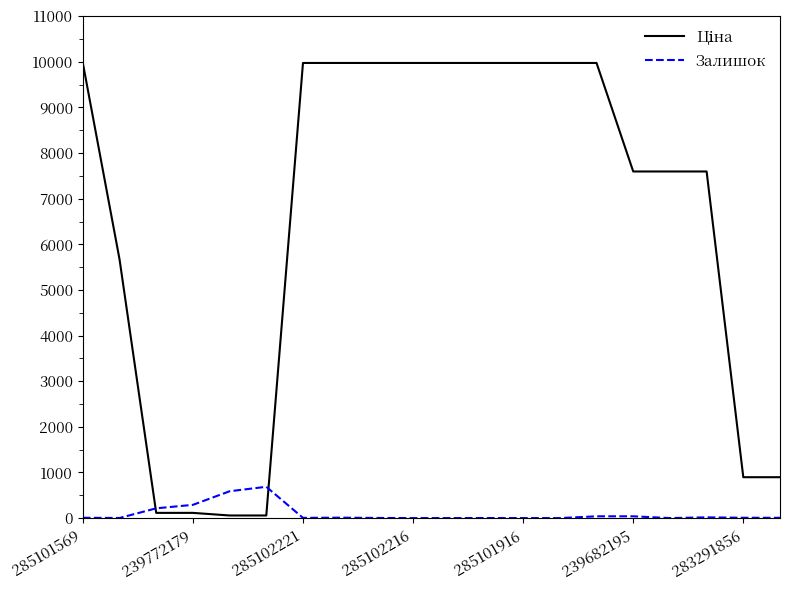

Does the chart have visible grid lines?

No